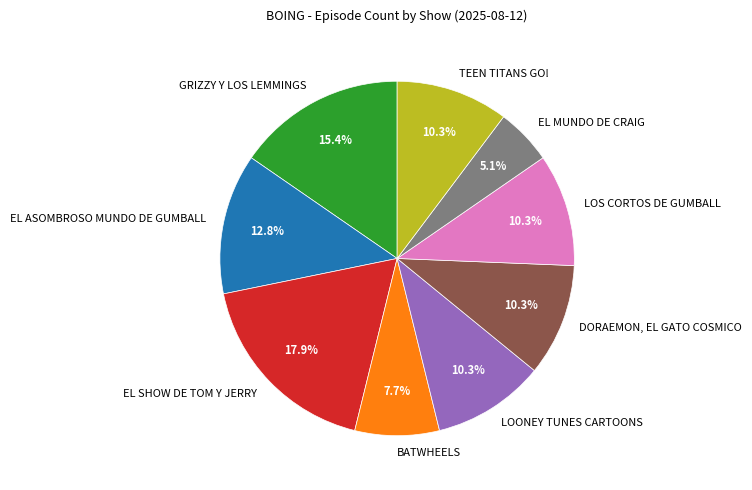

Which has a higher value, LOONEY TUNES CARTOONS or EL MUNDO DE CRAIG?

LOONEY TUNES CARTOONS